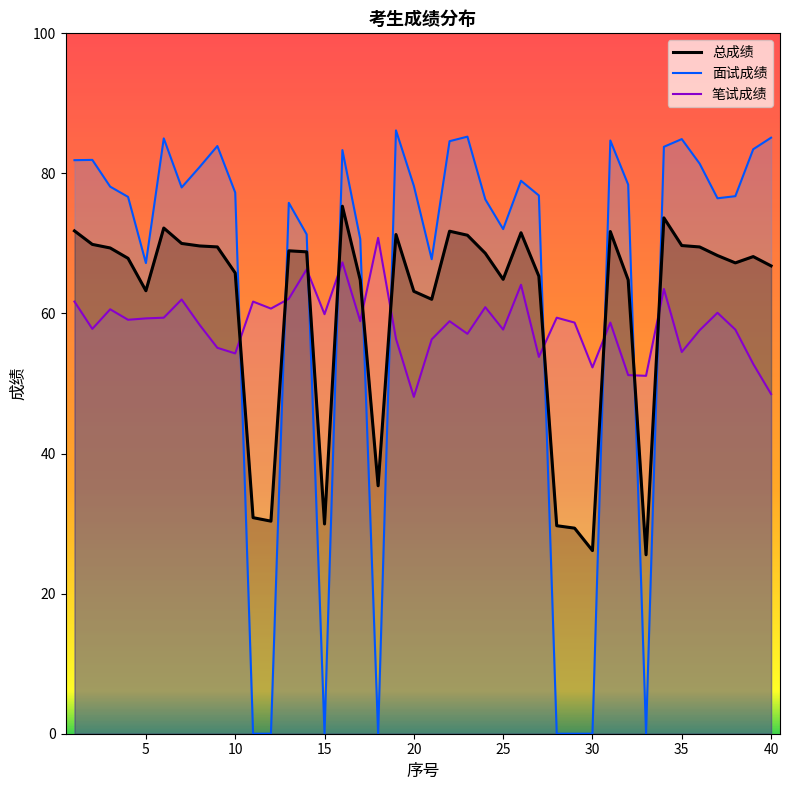

Which series has the widest spread of values?

面试成绩